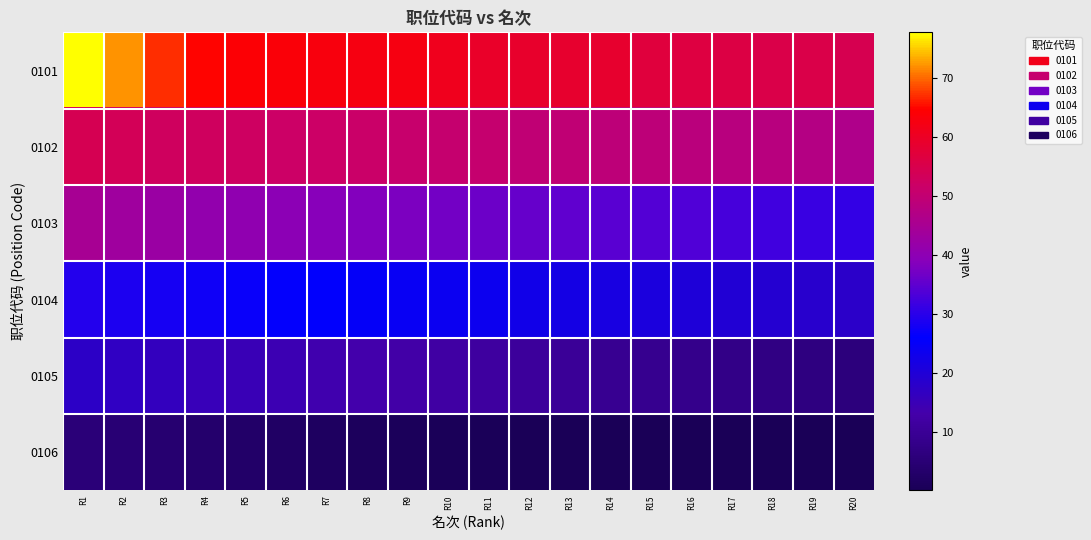

List the series in order of their overall mean, lowest first.

0106, 0105, 0104, 0103, 0102, 0101